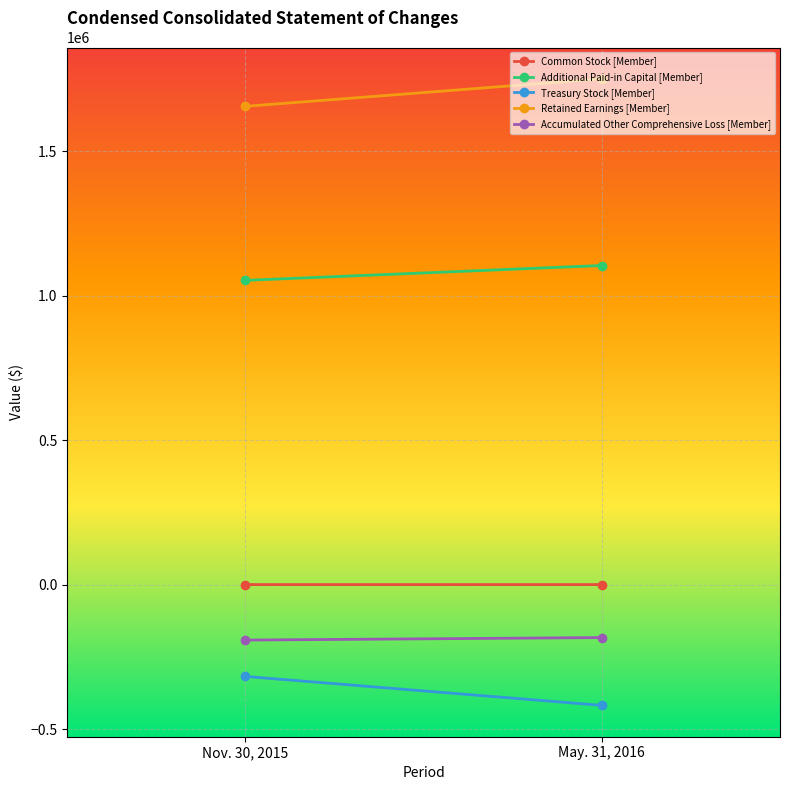

Where is Common Stock [Member] nearest to the value 707?

Nov. 30, 2015